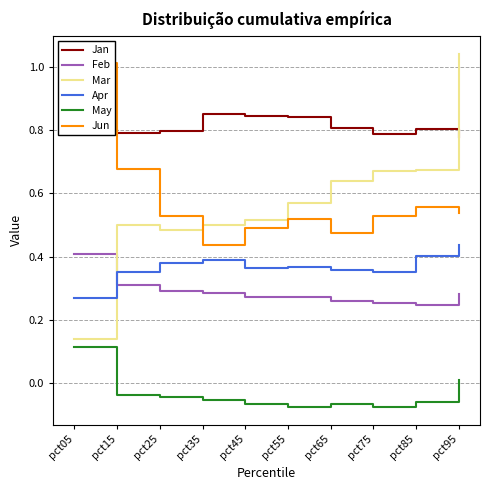

At pct55, list the series in order from smallest to largest.

May, Feb, Apr, Jun, Mar, Jan